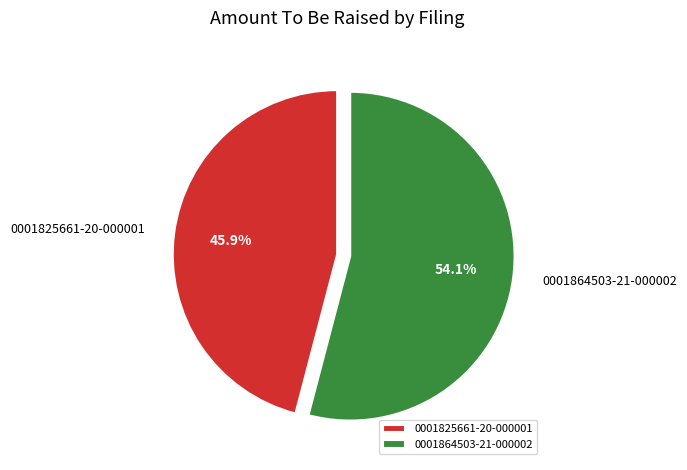

Do 0001825661-20-000001 and 0001864503-21-000002 together represent more than half of the pie?

Yes